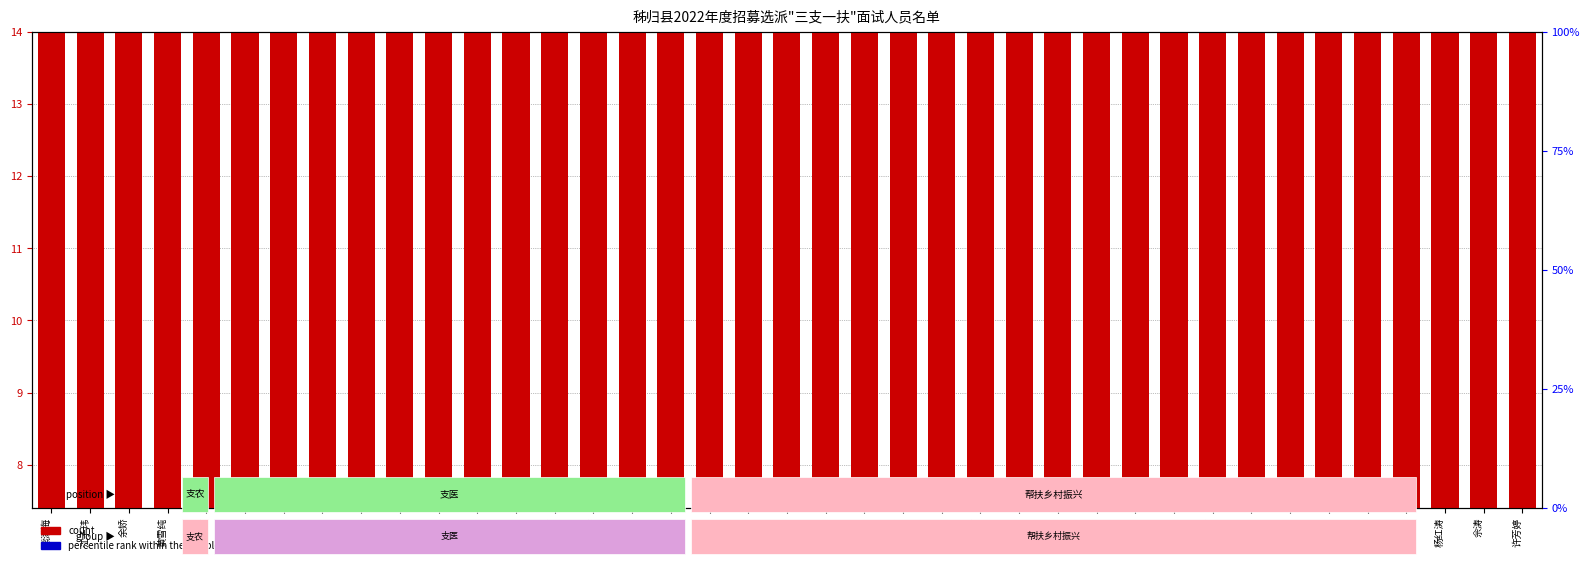

What is the sum of all values?

409.5